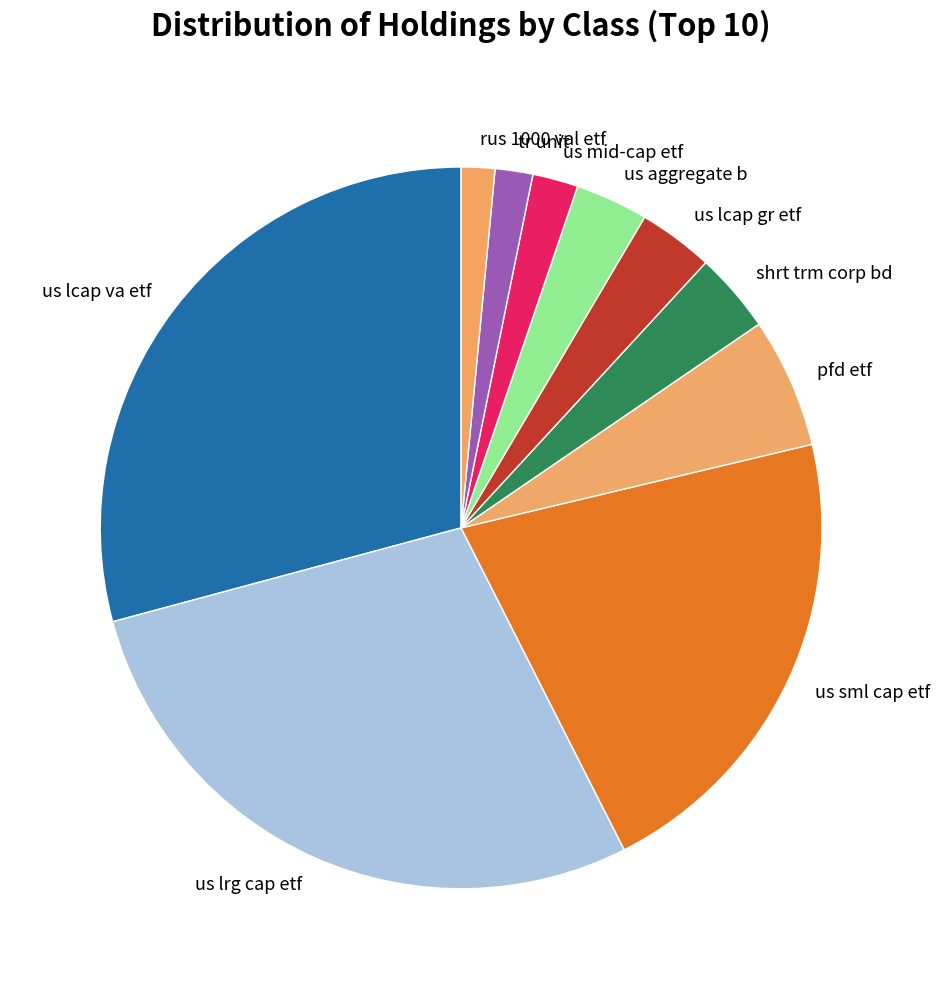

Between us lrg cap etf and tr unit, which is larger?

us lrg cap etf